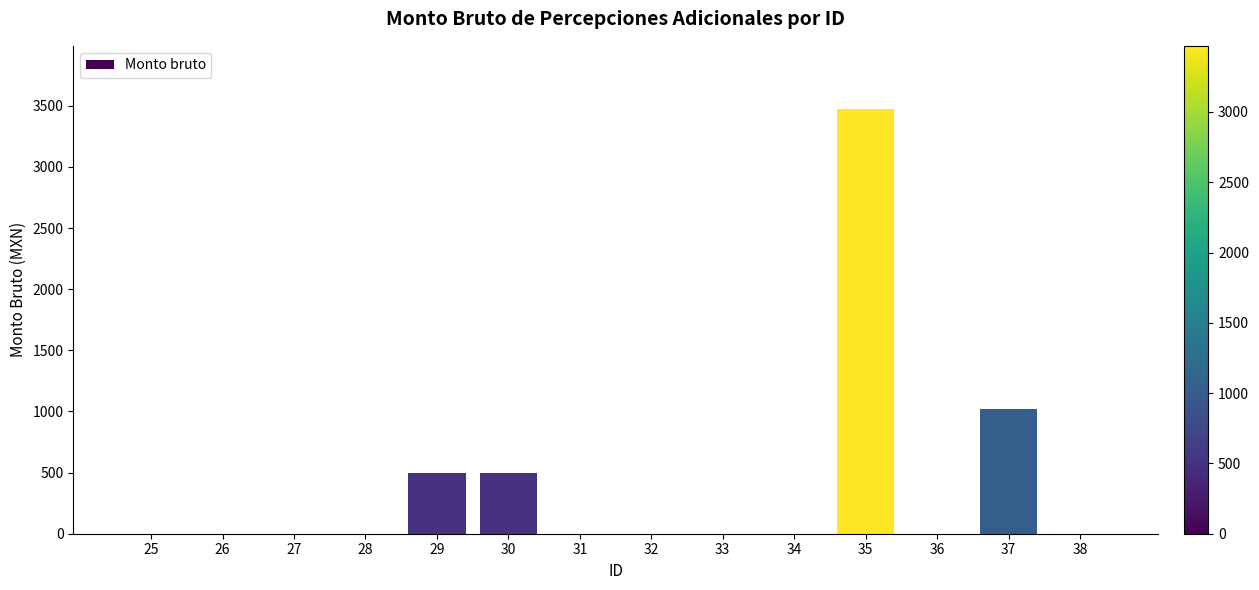

True or false: the data shows 500 at 30.

True